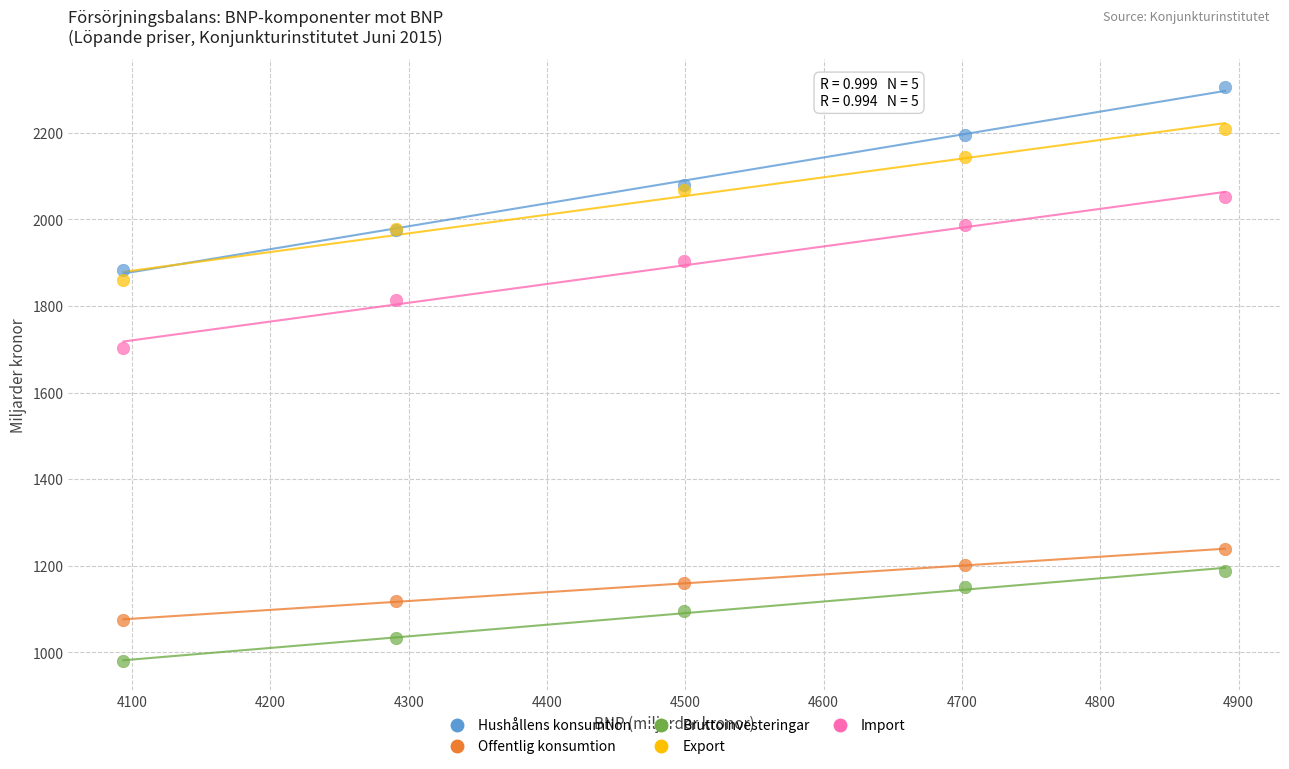

Which series contains the highest Y value?

Hushållens konsumtion